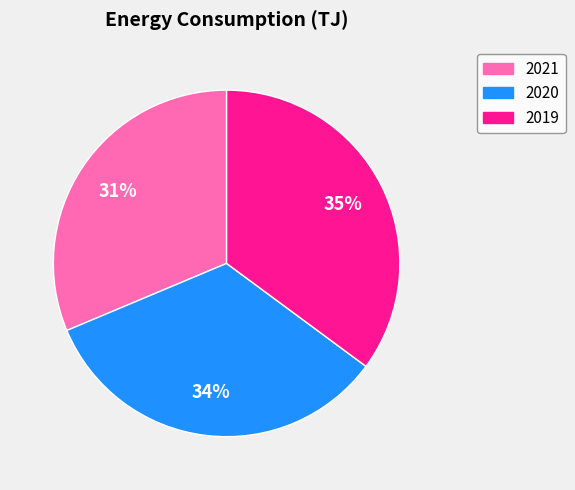

What is the smallest slice in the pie chart?

2021